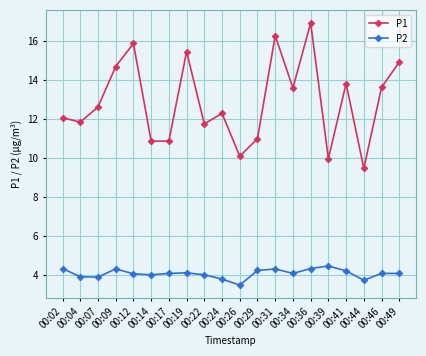

Which category has the lowest value across all series?

00:26